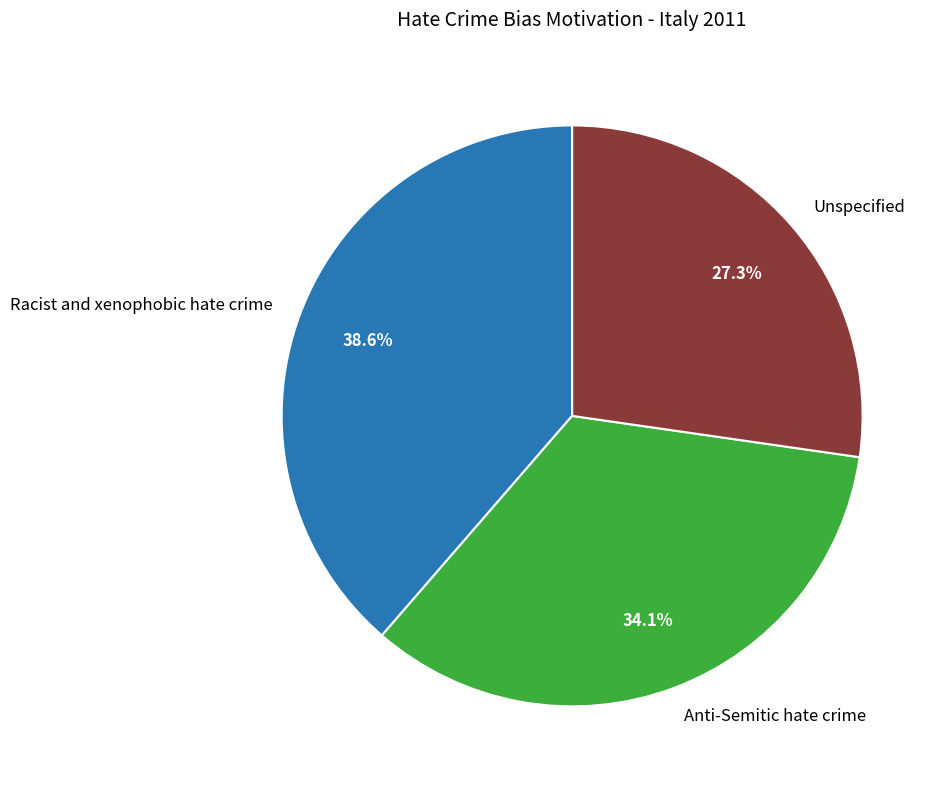

To the nearest percent, what is the average slice percentage?

33%